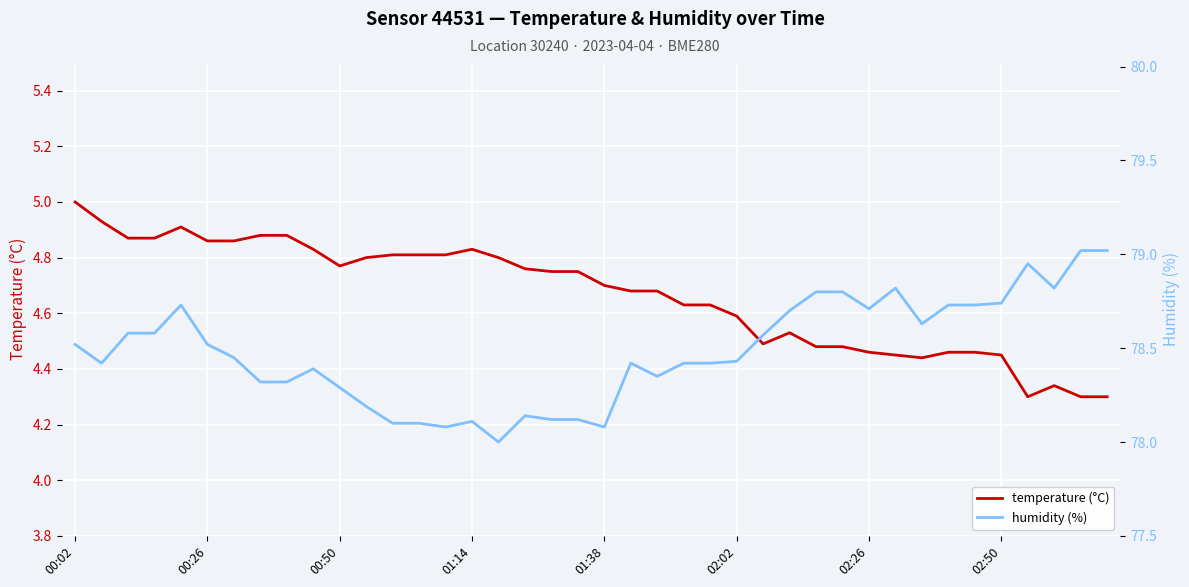

What is the difference between the highest and lowest values at 14?

73.3